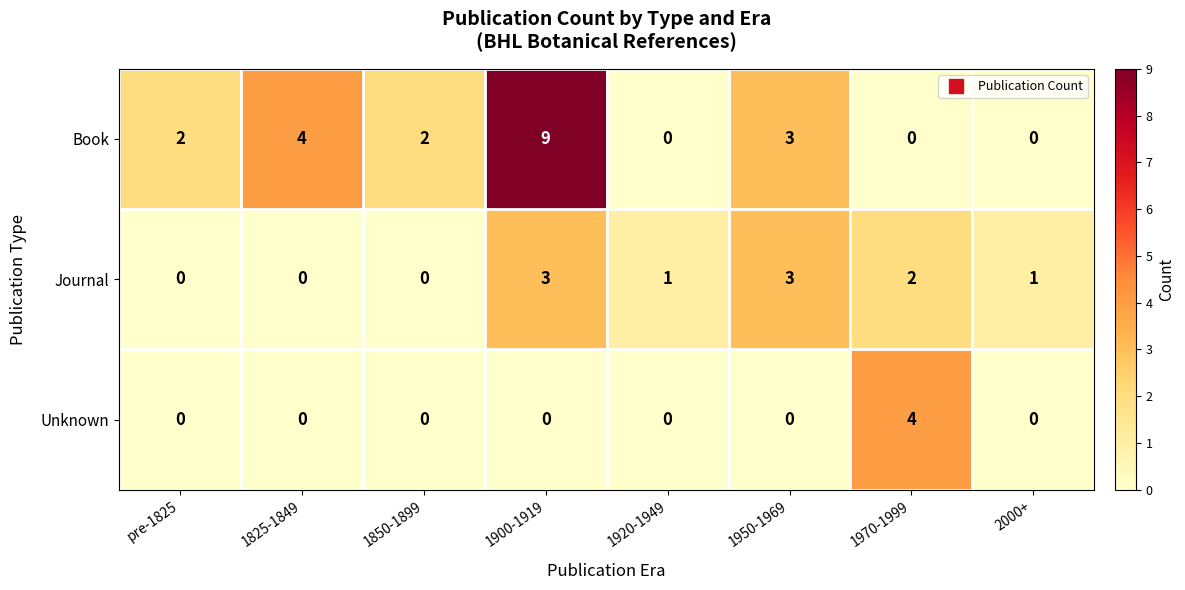

How many positive values does the Book series have?

5